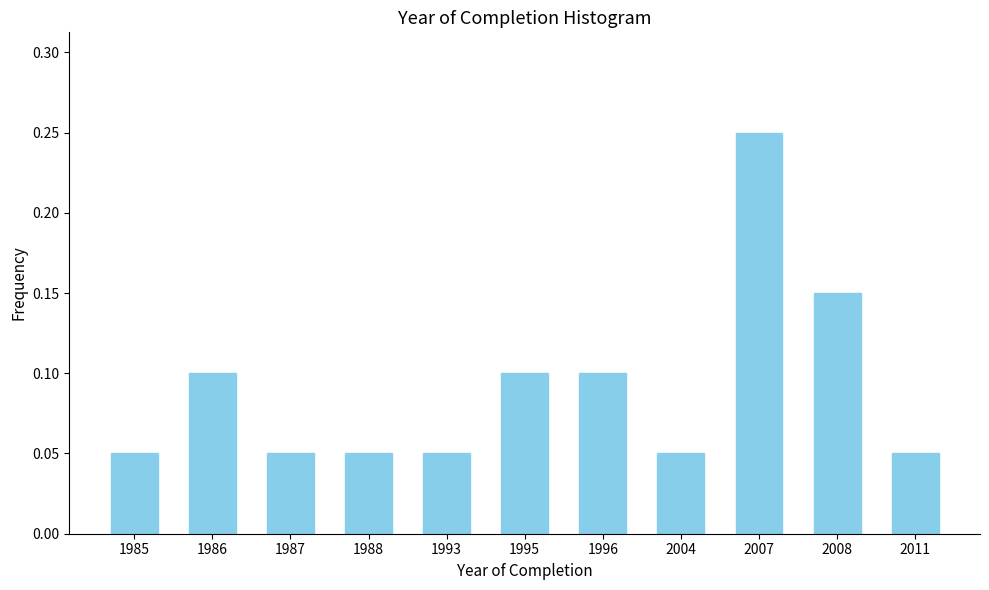

Is it true that the value at 2008 is 0.1?

True